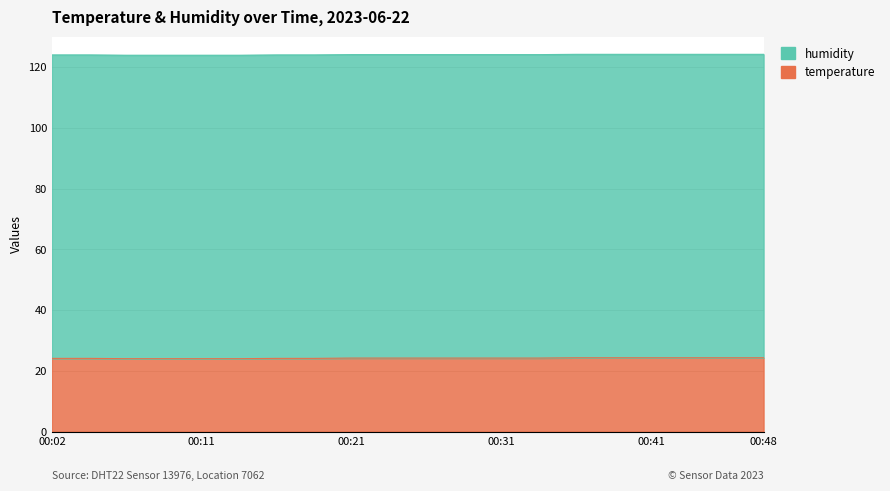

The value at 00:48 is 24.3. True or false?

True